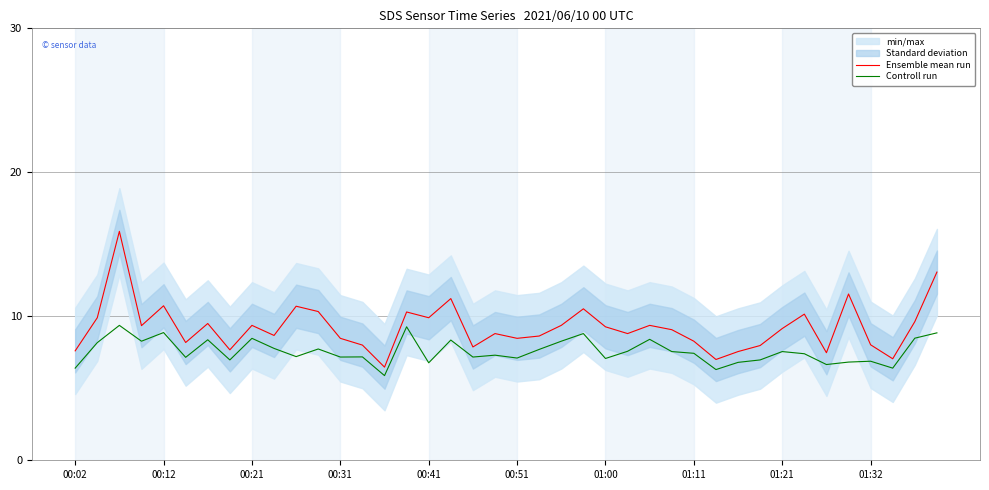

Count the number of categories in the chart.

40